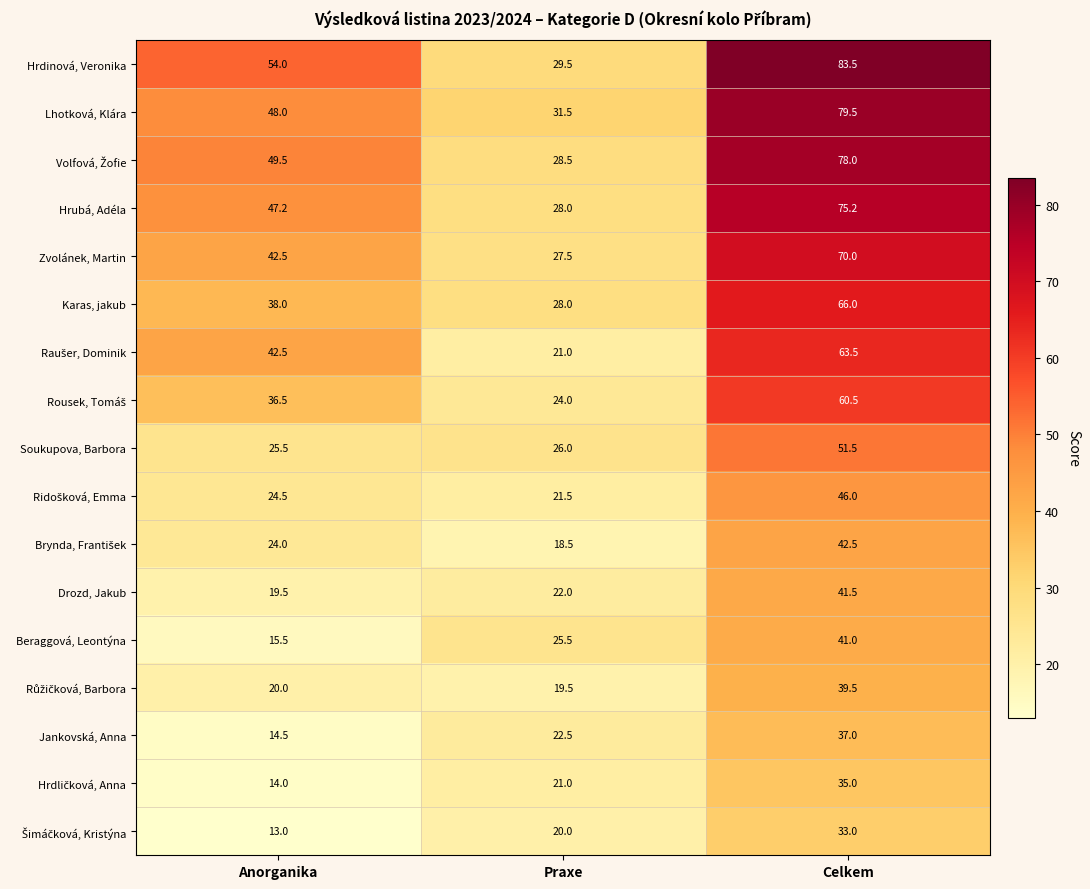

Rank the categories by Jankovská, Anna value from lowest to highest.

Anorganika, Praxe, Celkem